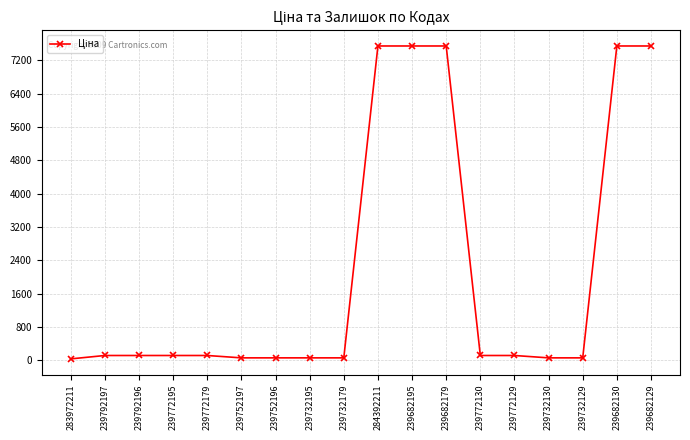

What is the greatest value displayed?

7545.9